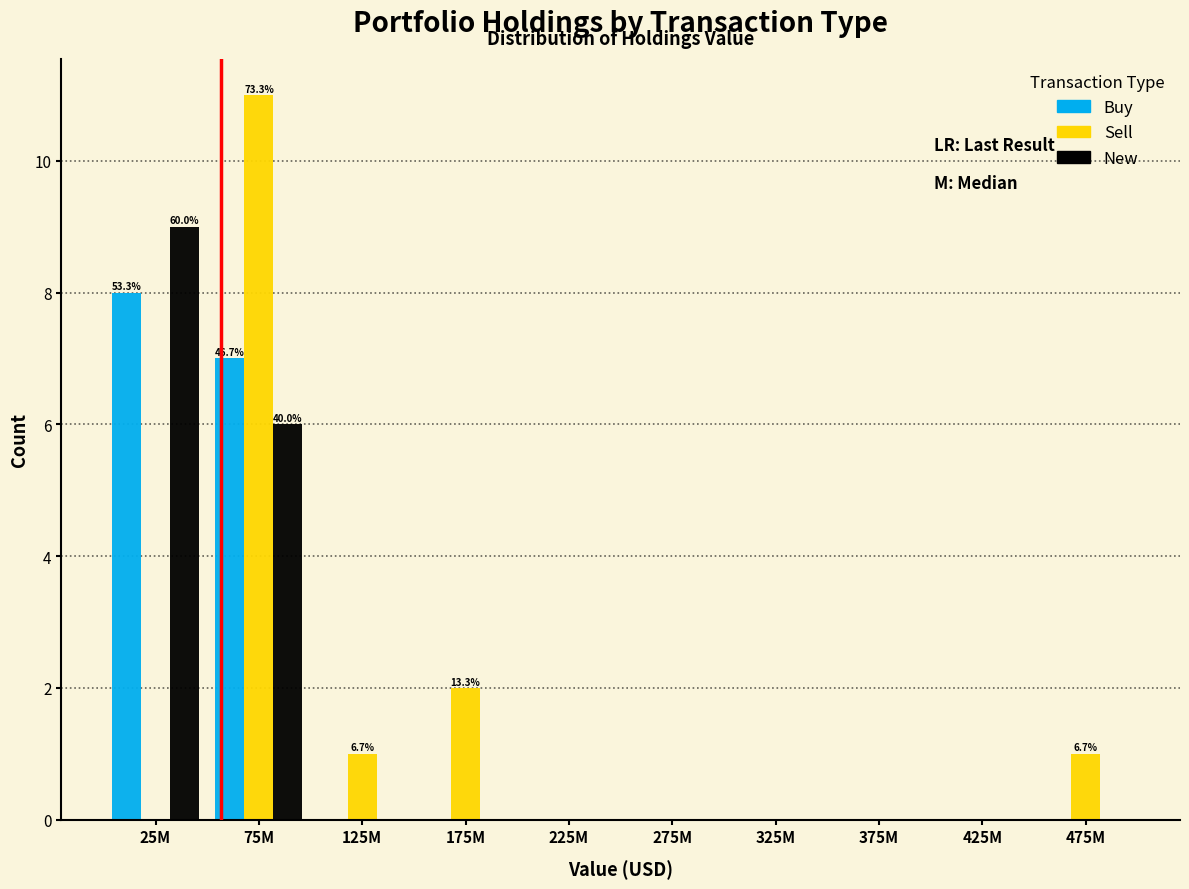

Reading left to right, transcribe all the data shown in this chart.

Buy: 25M=8	75M=7	125M=0	175M=0	225M=0	275M=0	325M=0	375M=0	425M=0	475M=0
Sell: 25M=0	75M=11	125M=1	175M=2	225M=0	275M=0	325M=0	375M=0	425M=0	475M=1
New: 25M=9	75M=6	125M=0	175M=0	225M=0	275M=0	325M=0	375M=0	425M=0	475M=0